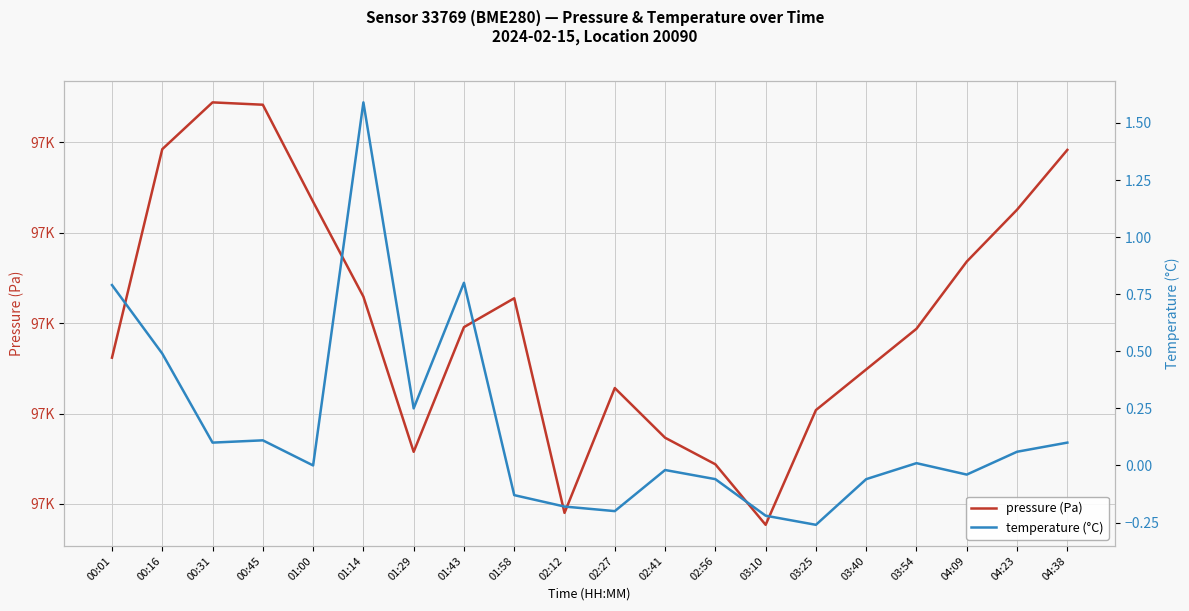

List the labels in order of pressure (Pa) value, smallest first.

03:10, 02:12, 02:56, 01:29, 02:41, 03:25, 02:27, 03:40, 00:01, 03:54, 01:43, 01:58, 01:14, 04:09, 04:23, 01:00, 04:38, 00:16, 00:45, 00:31